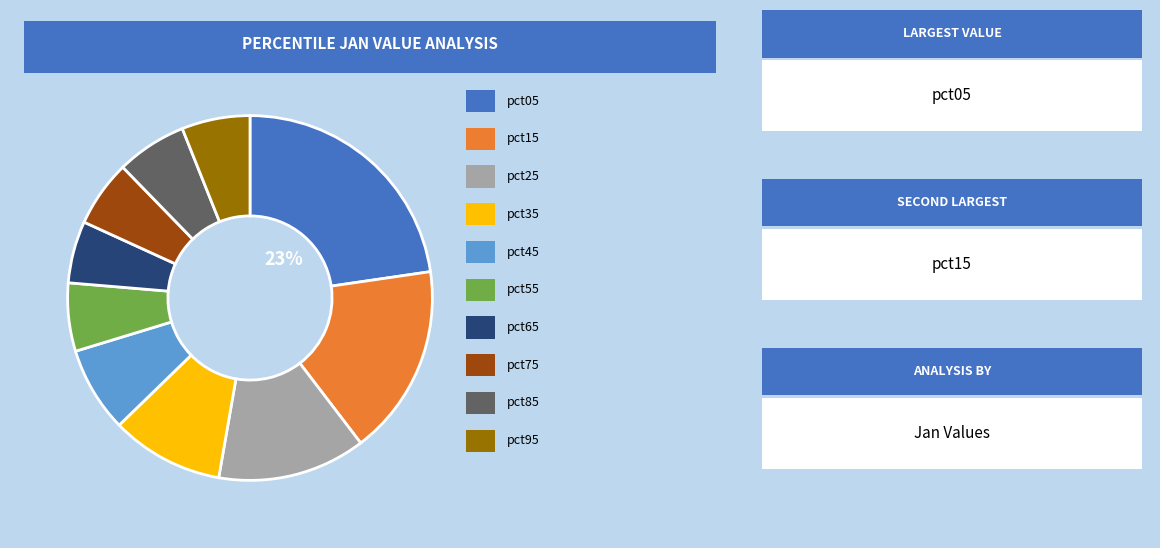

Is there a majority slice in this chart?

No